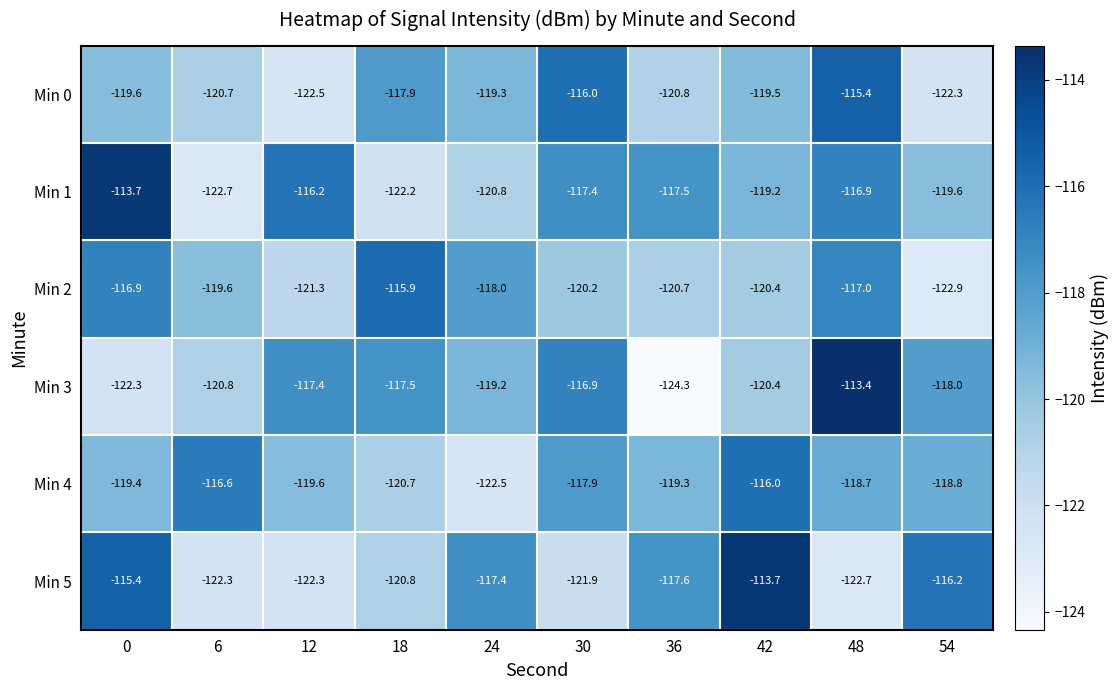

True or false: Min 4 has a value of -122.5 at 24.

True